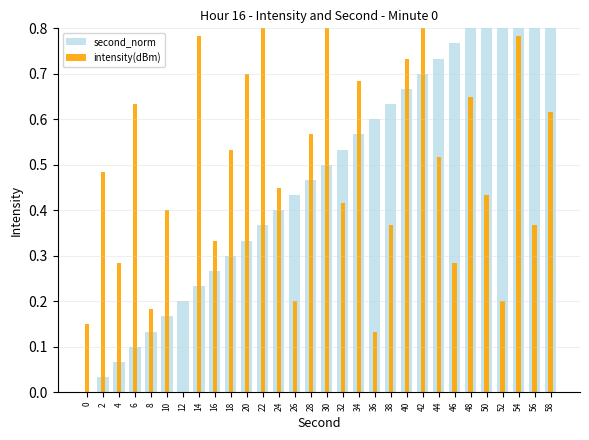

The value of intensity(dBm) at 50 is 0.3. True or false?

False